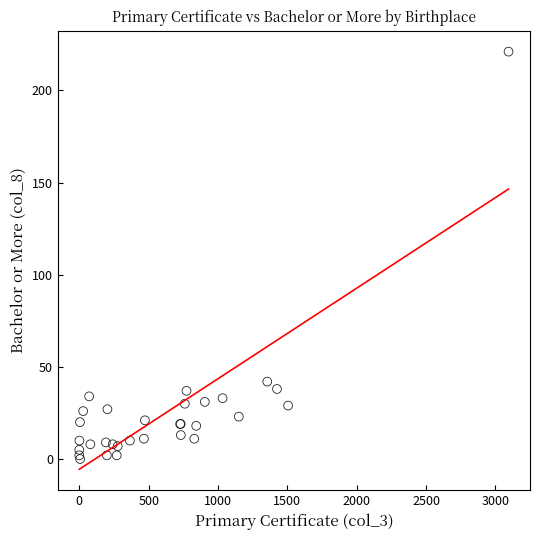

What Y value in the scatter plot is closest to 110?

42